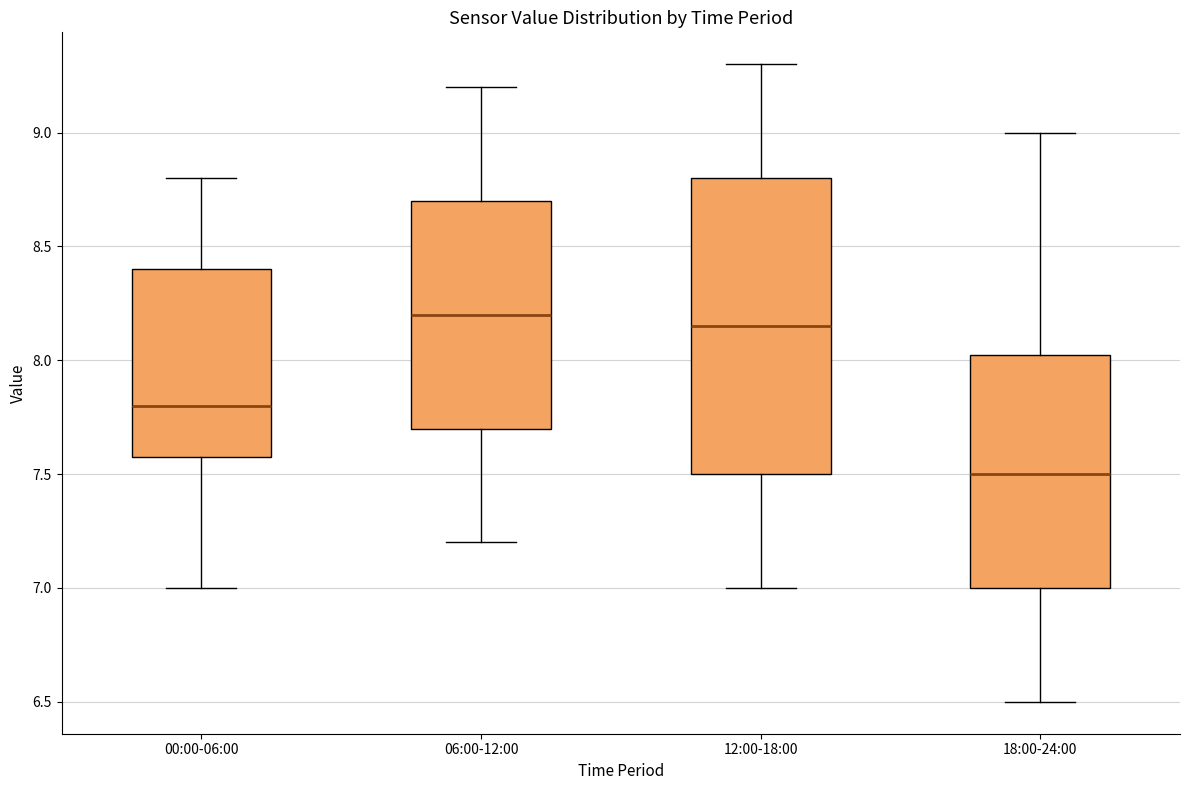

Where does the median line of the box for 06:00-12:00 sit on the y-axis? The values are not printed on the chart, so give them approximately, as read against the axis.

8.20